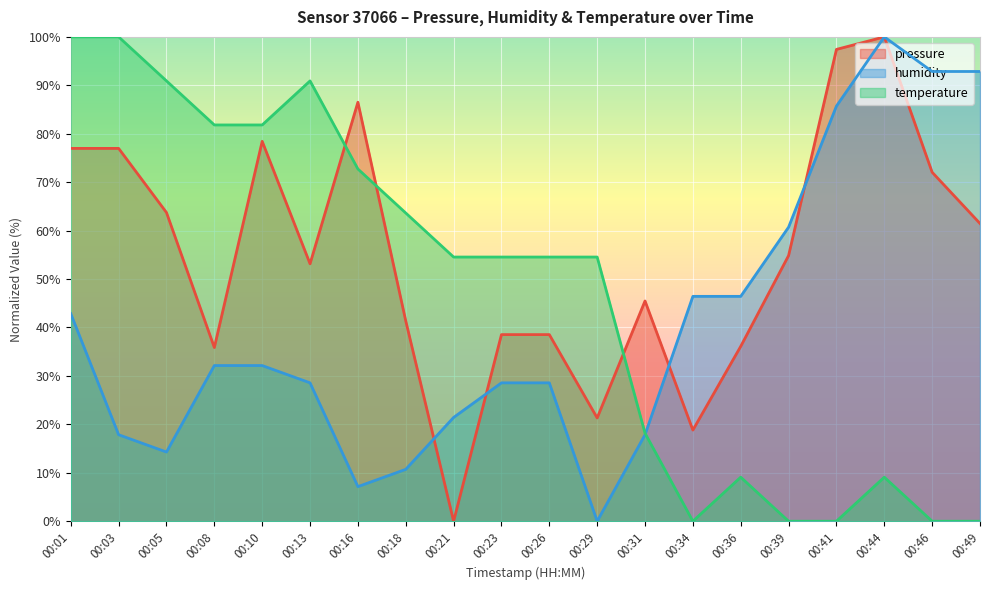

Rank the series by their average value, from lowest to highest.

humidity, temperature, pressure